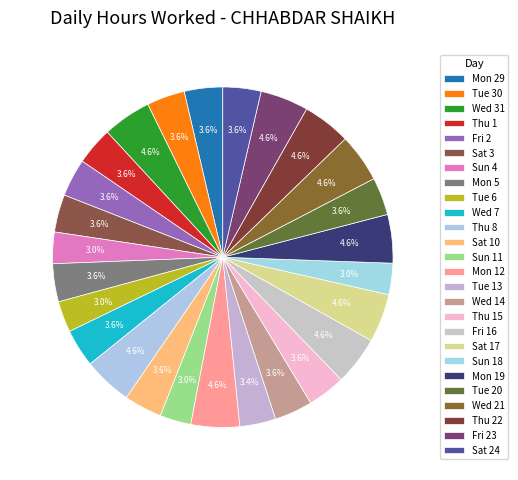

How many segments does this pie chart have?

26